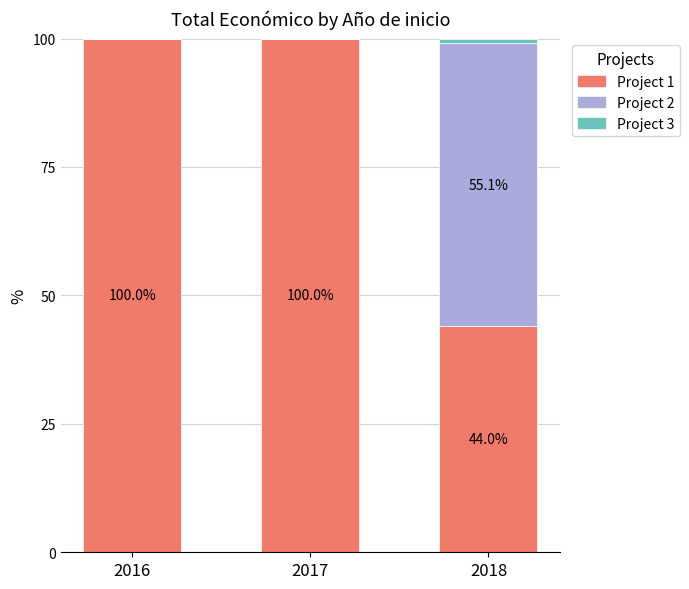

The value of Project 1 at 2016 is 100.0. True or false?

True